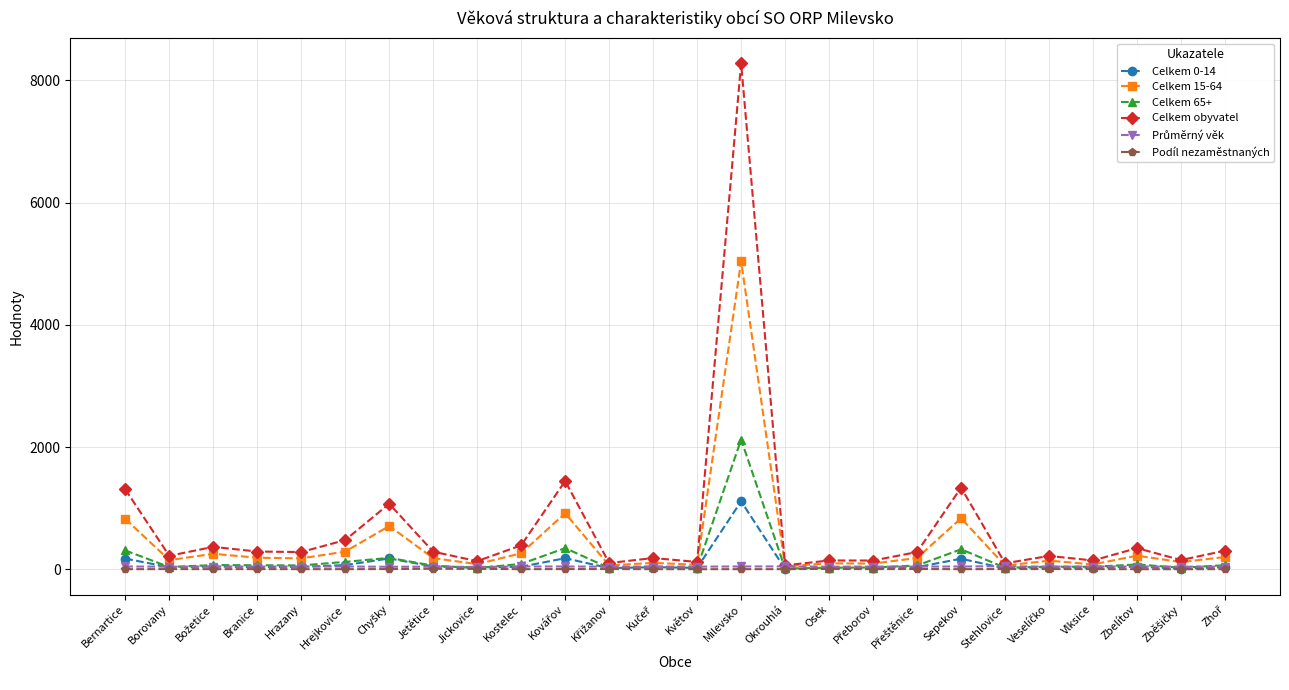

At which category is the sum across all series the highest?

Milevsko